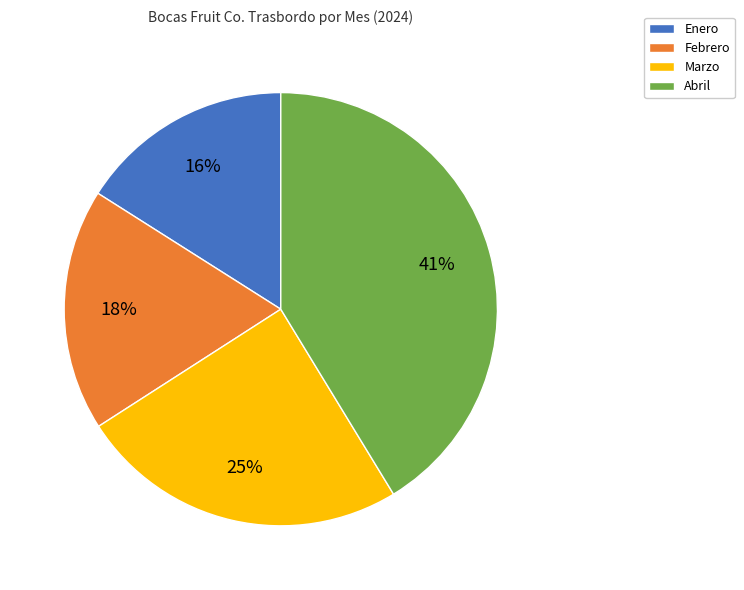

Do Marzo and Febrero together represent more than half of the pie?

No